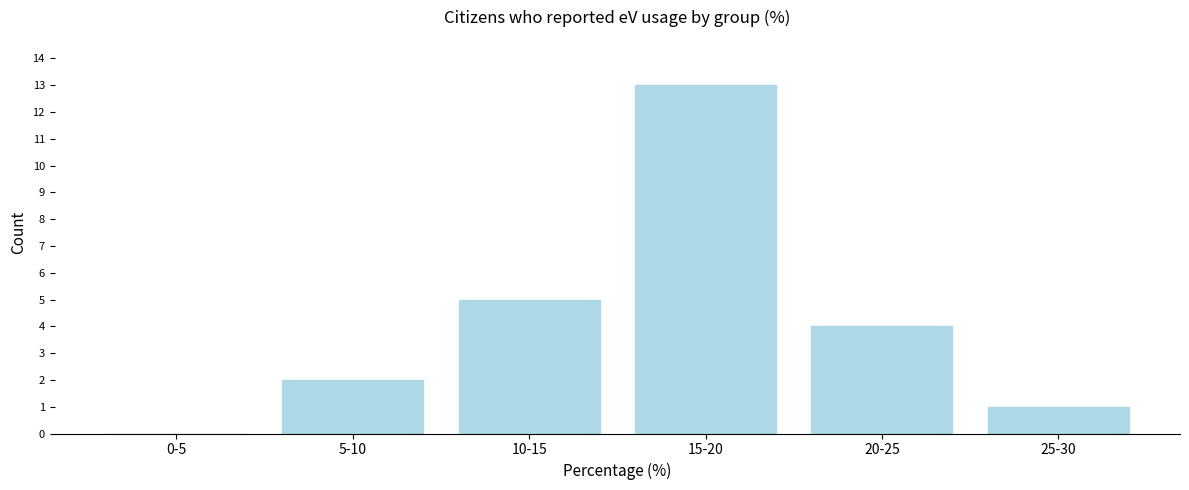

Reading left to right, list all the values displayed in this chart.

0-5=0	5-10=2	10-15=5	15-20=13	20-25=4	25-30=1